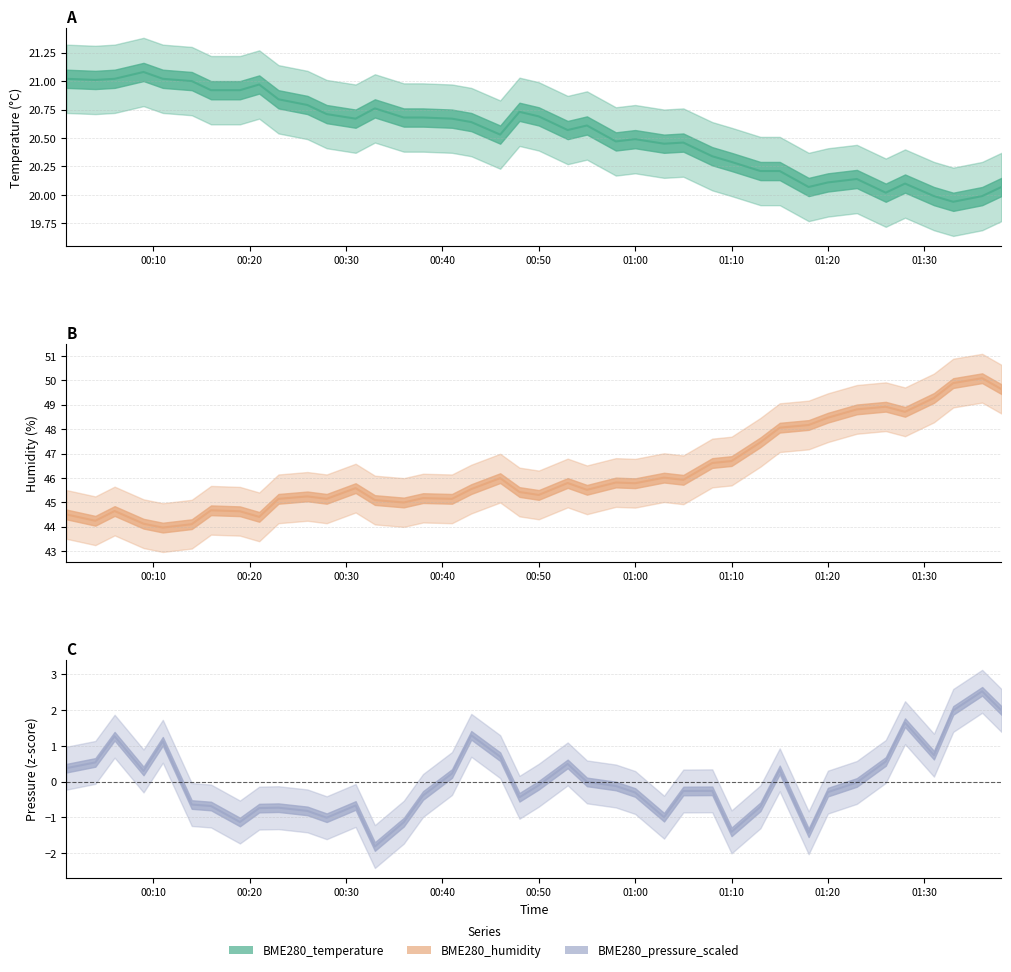

Where is BME280_pressure_scaled nearest to the value 0?

2021-08-03 00:55